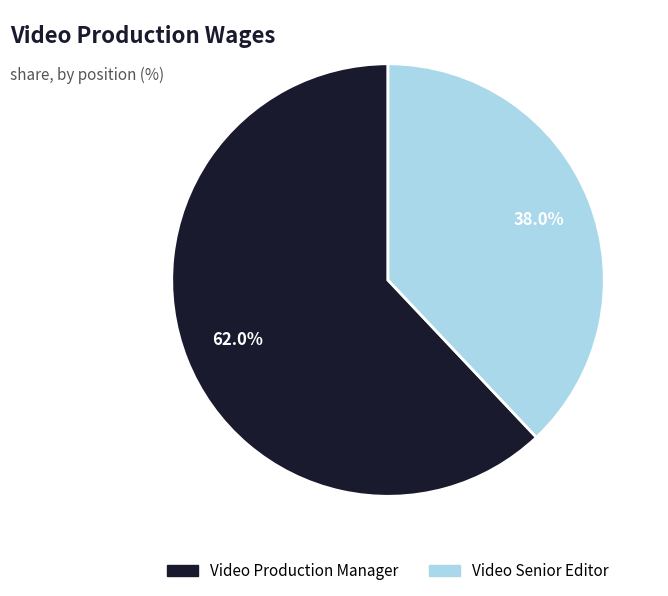

To the nearest percent, what portion does Video Production Manager represent?

62%